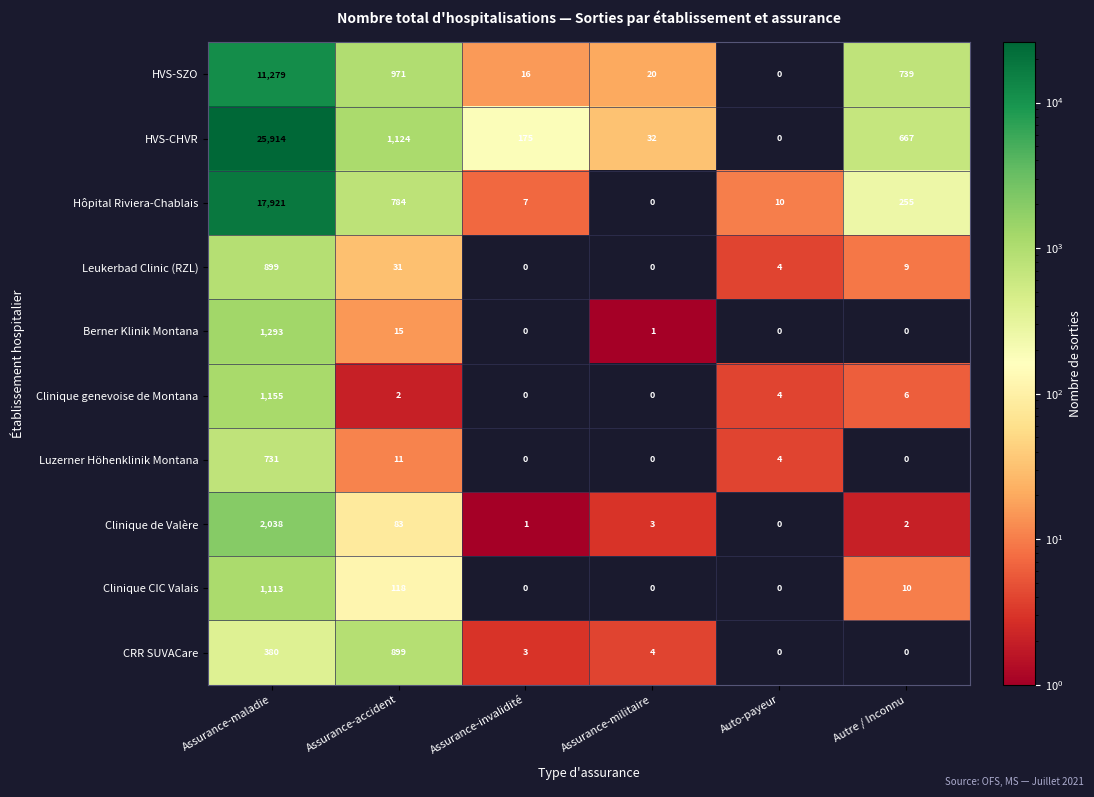

What is the difference between the maximum and minimum values in the Berner Klinik Montana series?

1293